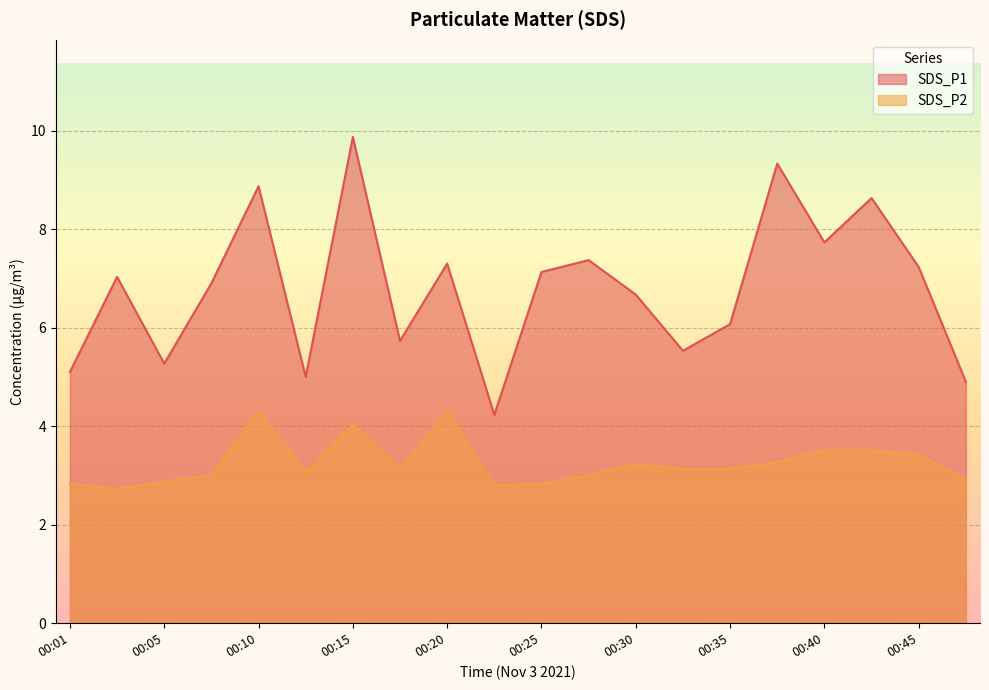

What is the difference between the maximum and minimum values in the SDS_P1 series?

5.6